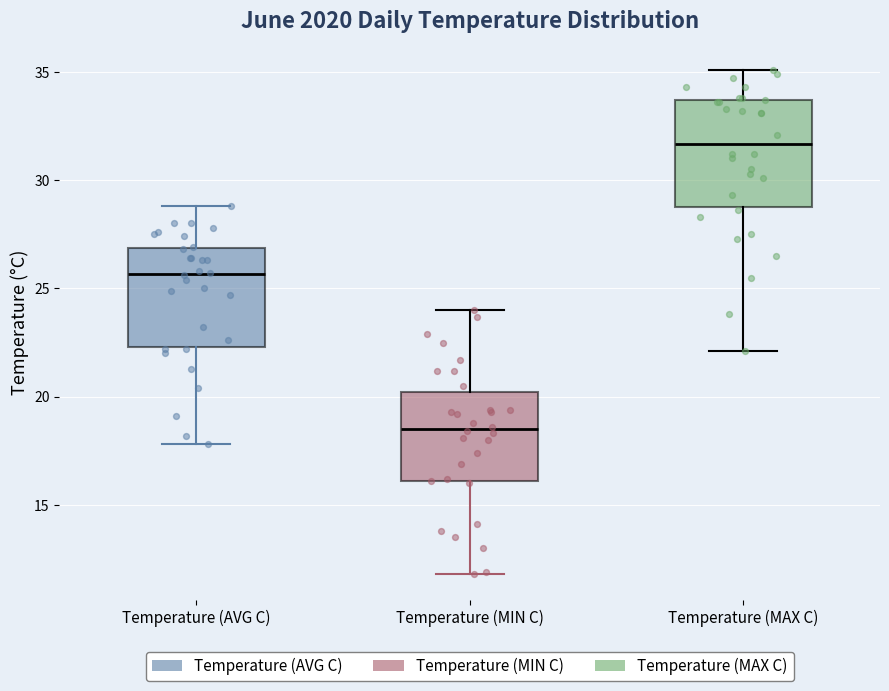

Reading left to right, transcribe this box plot: for each box, give where its median line is, the range the box spans, and where its two whiskers end, as read against the y-axis. The values are not printed on the chart, so give them approximately, as read against the axis.

Temperature (AVG C): median 25.5, box 22.5 to 27.0, whiskers 18.0 to 29.0
Temperature (MIN C): median 18.5, box 16.0 to 20.0, whiskers 12.0 to 24.0
Temperature (MAX C): median 31.5, box 29.0 to 33.5, whiskers 22.0 to 35.0